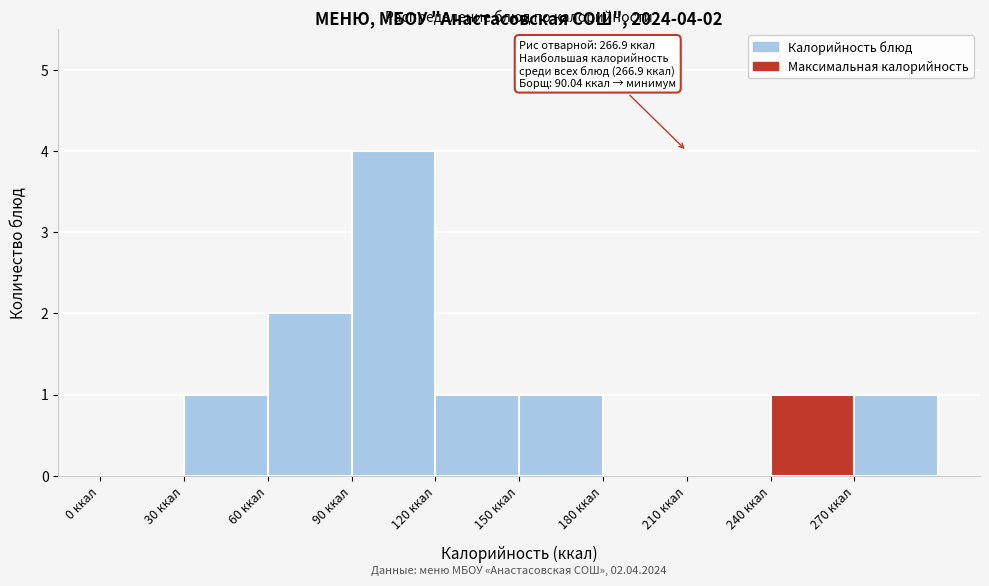

Which range on the x-axis has the tallest bar?

90 to 120